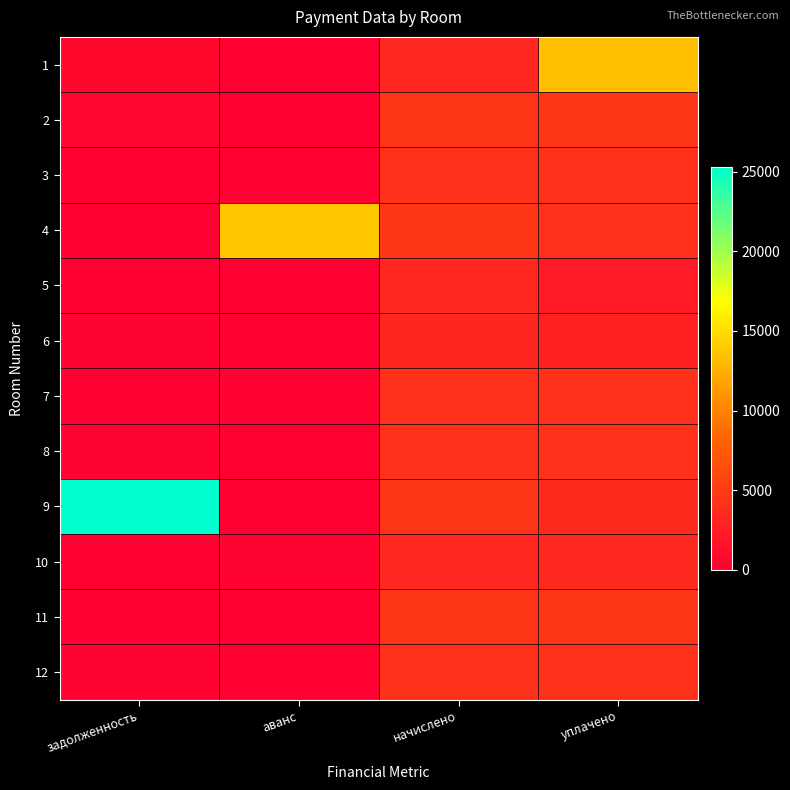

Reading right to left, extract all data points from this chart.

1: уплачено=13300.9	начислено=3297.8	аванс=0.0	задолженность=732.8
2: уплачено=4538.9	начислено=4519.8	аванс=0.0	задолженность=501.4
3: уплачено=4067.8	начислено=4067.8	аванс=0.0	задолженность=0.0
4: уплачено=4062.2	начислено=4570.0	аванс=13822.7	задолженность=0.0
5: уплачено=2271.0	начислено=3331.3	аванс=0.0	задолженность=0.0
6: уплачено=2857.0	начислено=3214.1	аванс=0.0	задолженность=357.1
7: уплачено=4129.2	начислено=4056.7	аванс=246.3	задолженность=0.0
8: уплачено=4084.6	начислено=4084.6	аванс=0.0	задолженность=453.8
9: уплачено=3483.4	начислено=4475.2	аванс=0.0	задолженность=25312.2
10: уплачено=3453.3	начислено=3325.7	аванс=443.9	задолженность=0.0
11: уплачено=4536.5	начислено=4536.5	аванс=0.0	задолженность=0.0
12: уплачено=4129.8	начислено=4112.5	аванс=0.0	задолженность=456.2